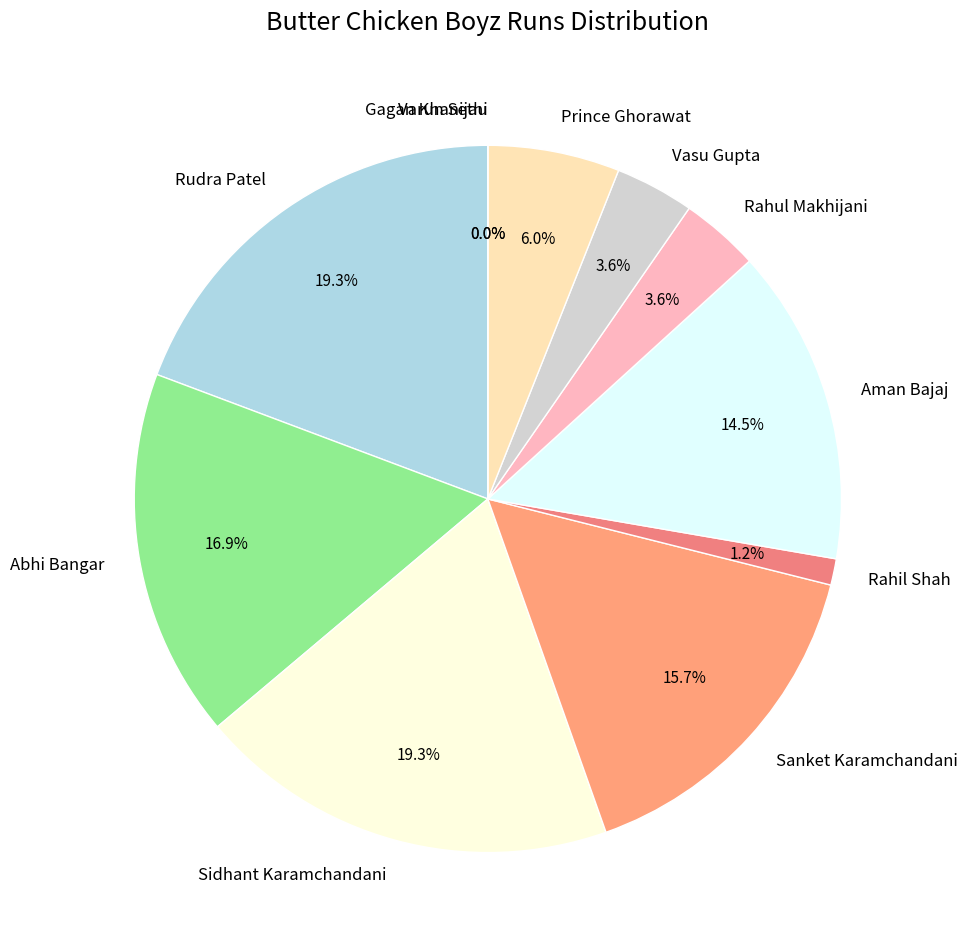

What is the change in value from Aman Bajaj to Varun Sethi?

-12